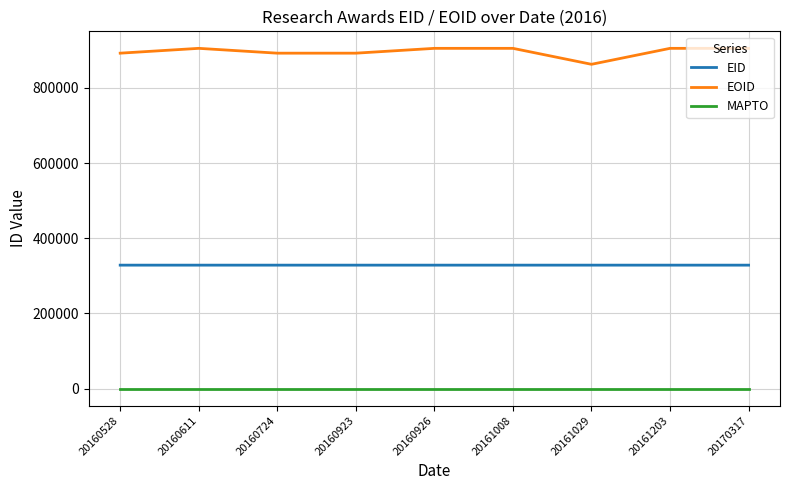

In EOID, how many points are higher than both neighbors (excluding endpoints)?

2